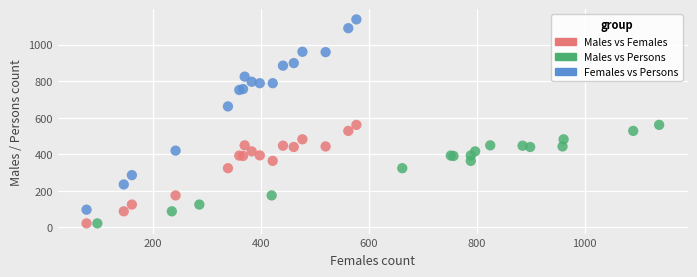

Which series contains the highest Y value?

Females vs Persons